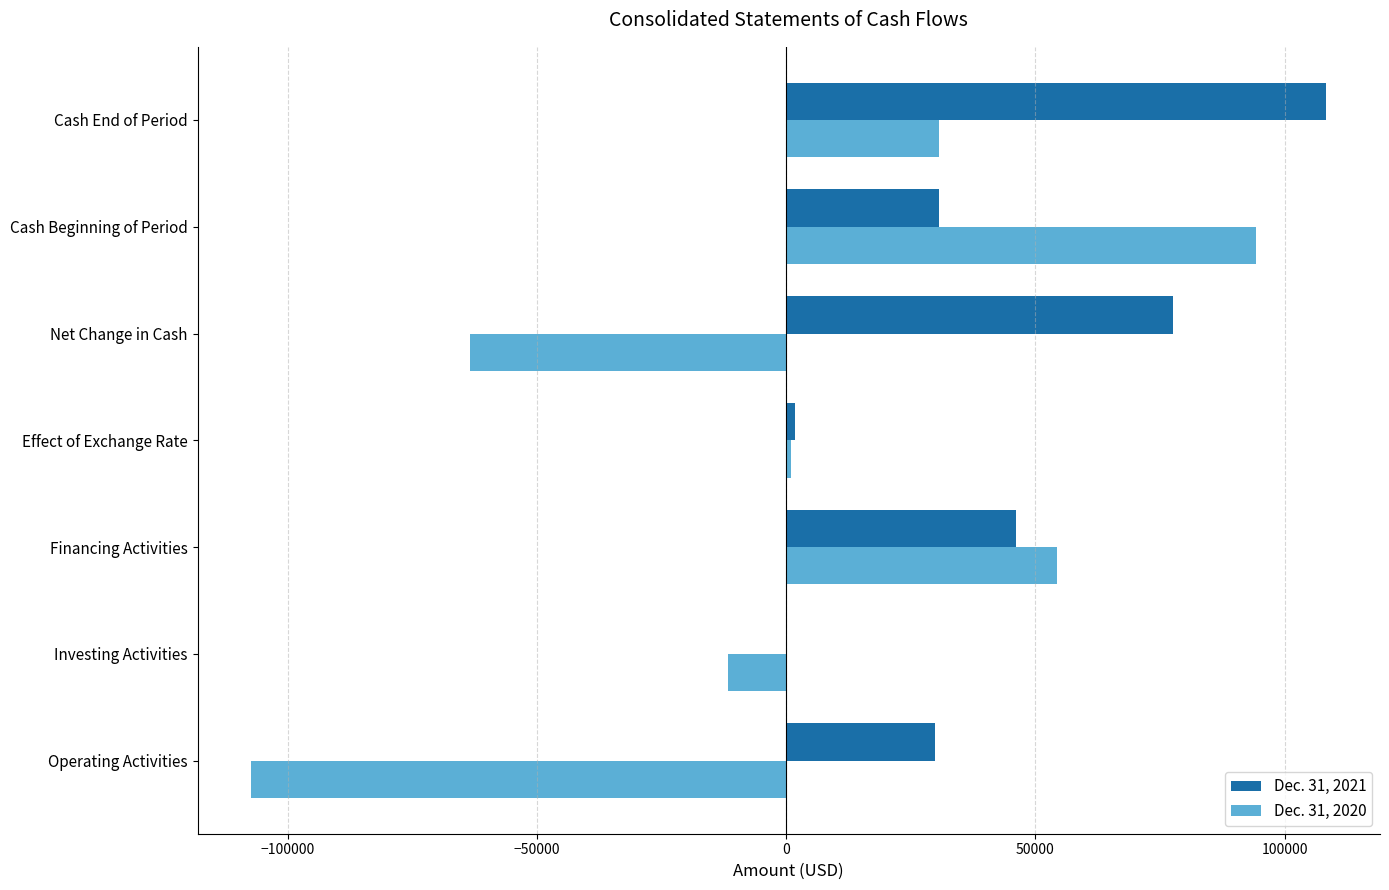

The value of Dec. 31, 2021 at Financing Activities is 67727. True or false?

False